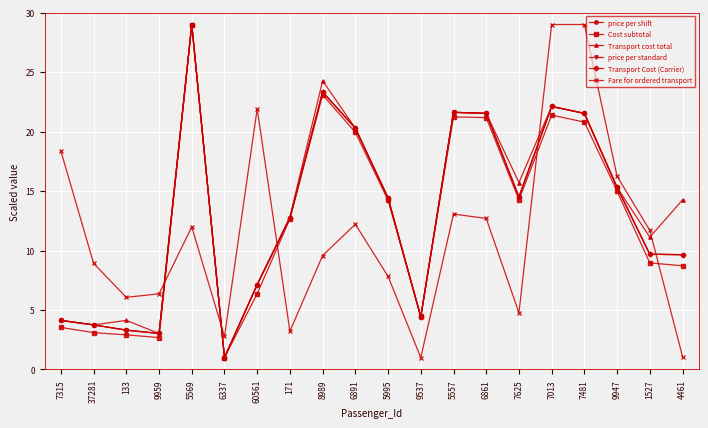

What is the difference between the maximum and minimum values in the Fare for ordered transport series?

28.0